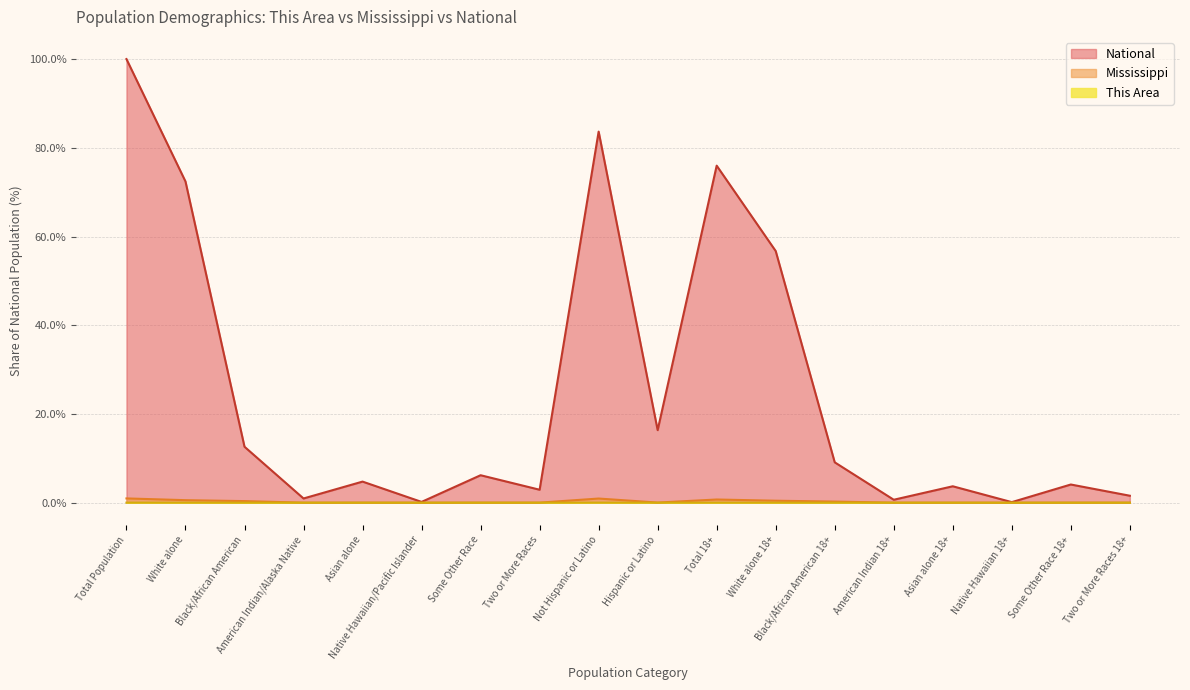

What are all the series names shown in the legend?

National, Mississippi, This Area